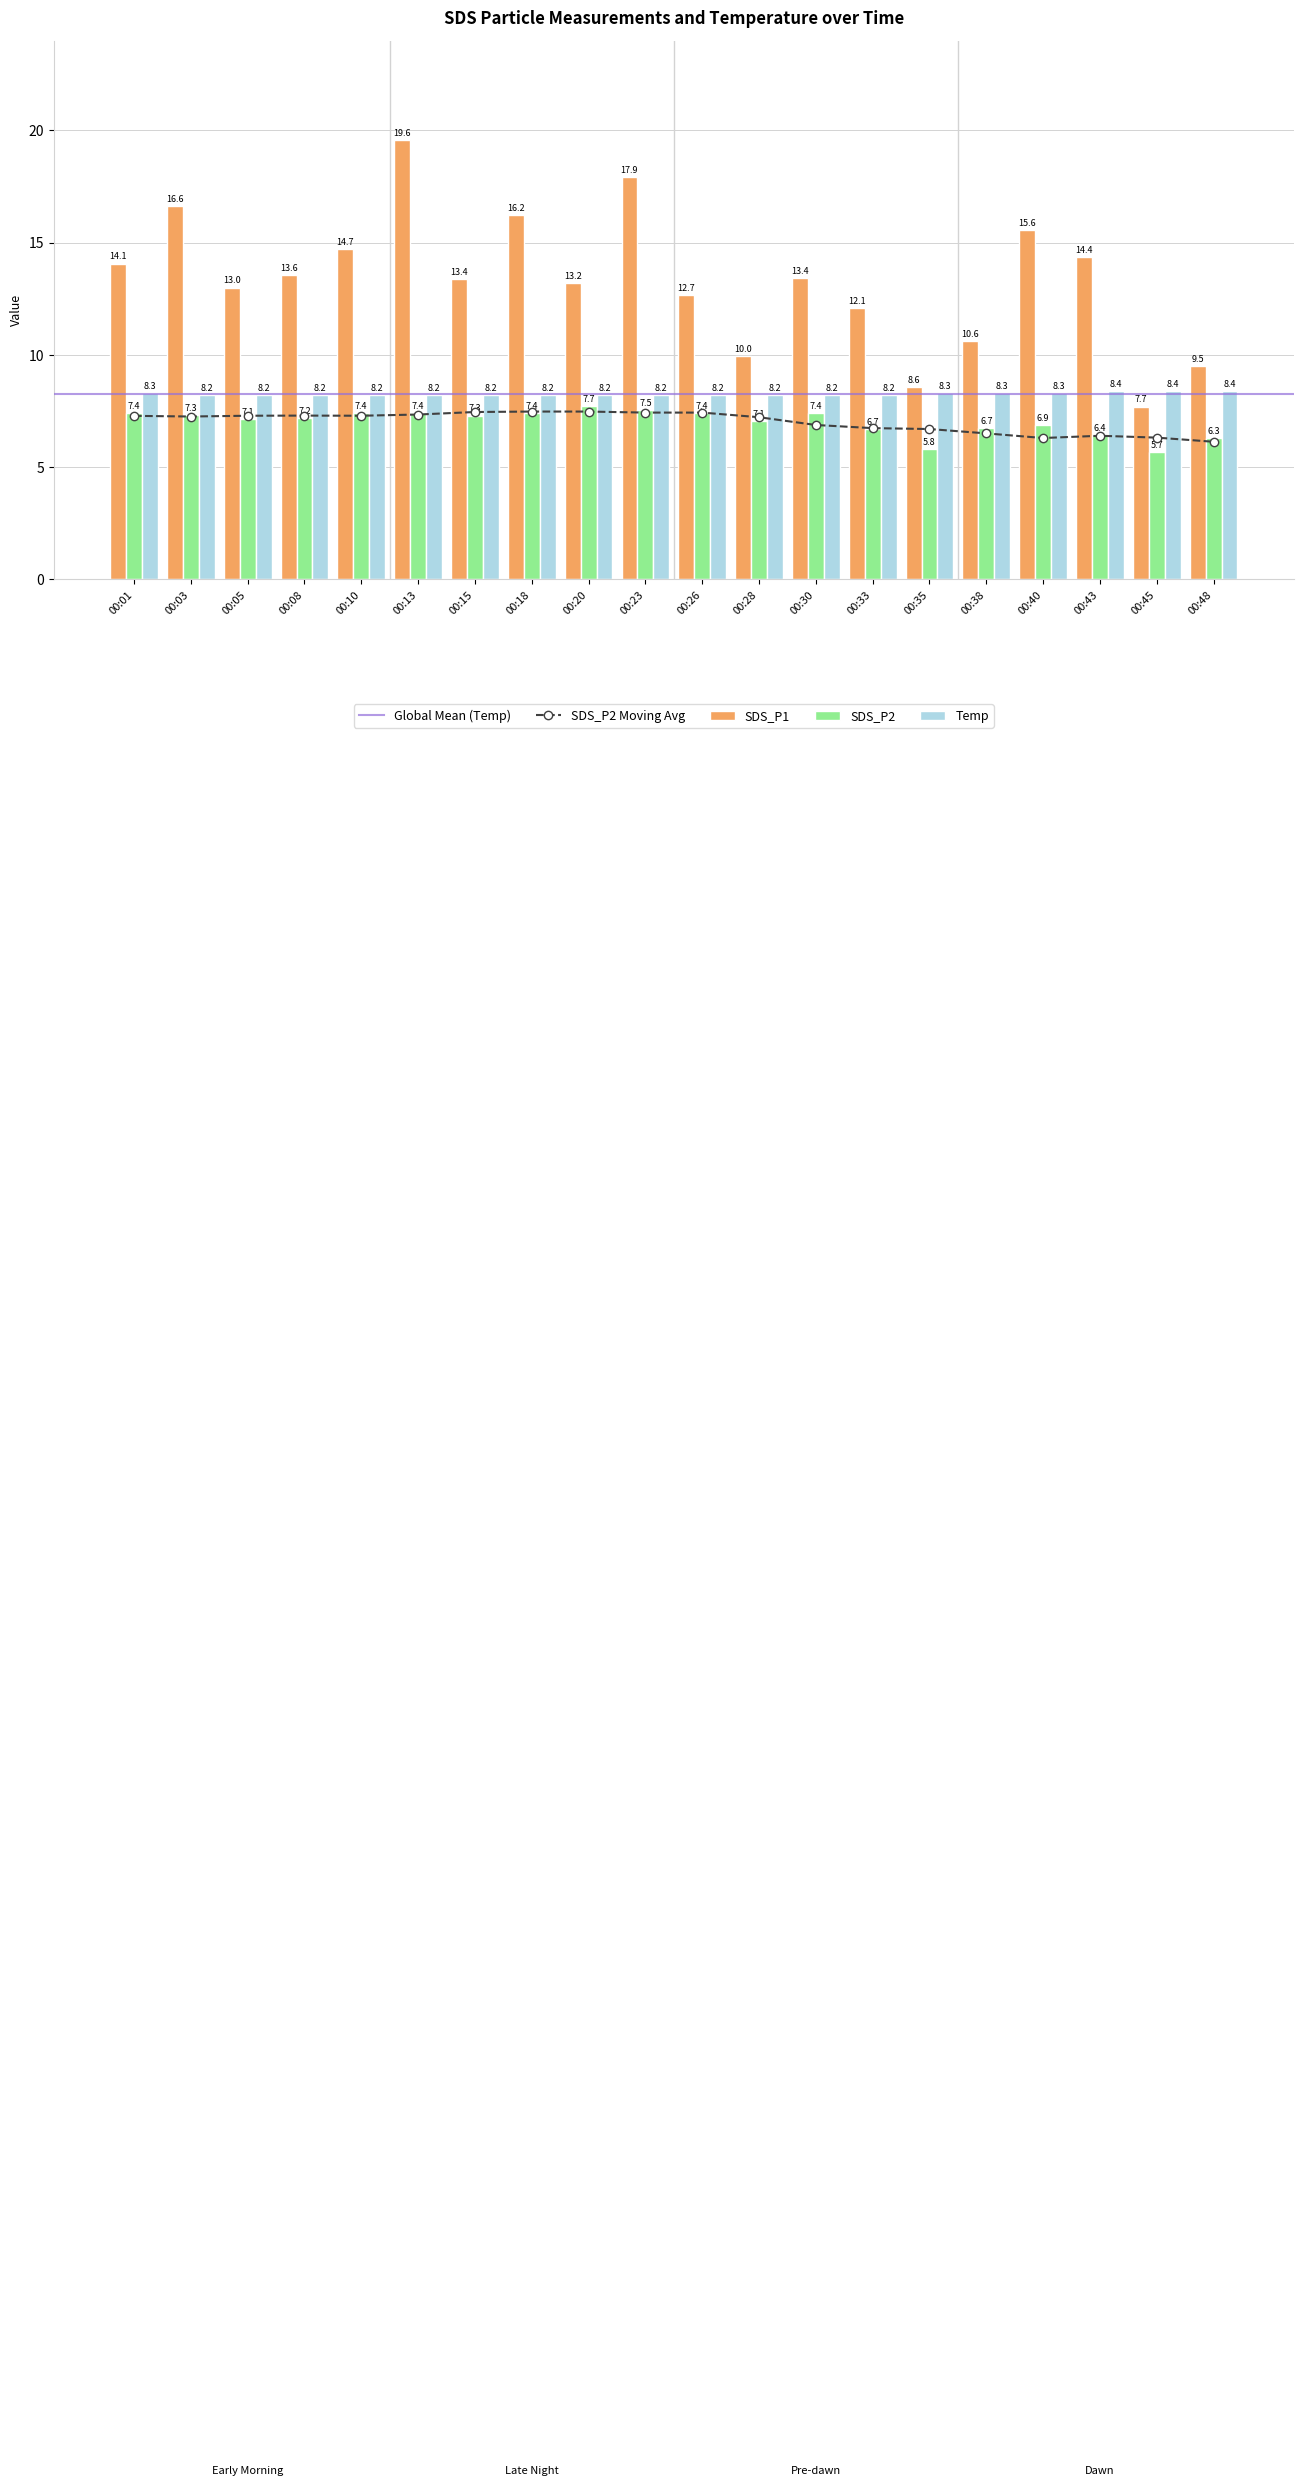

What is the sum of all SDS_P1 values?

266.7